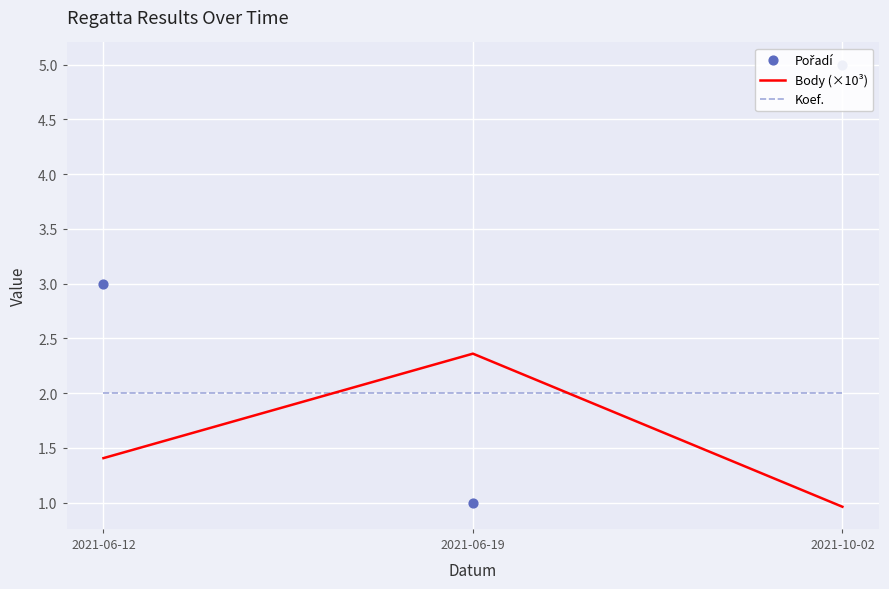

Which series has the largest total across all categories?

Pořadí